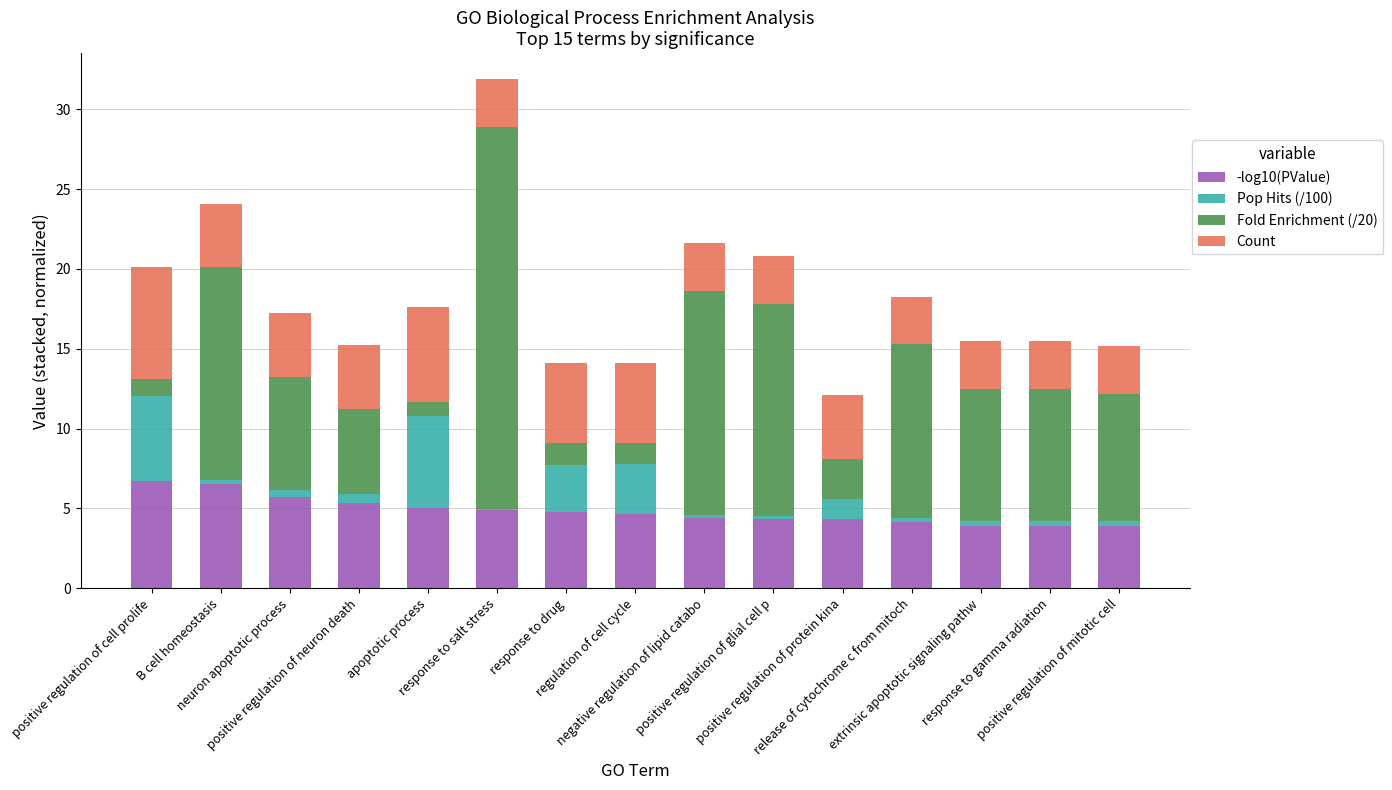

What is the maximum value for -log10(PValue)?

6.7